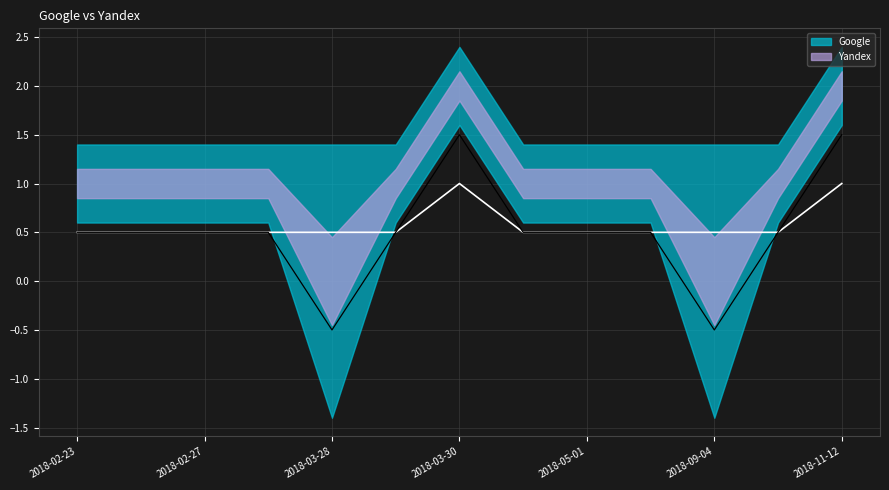

What is the value of the 1st point from the left?

0.5